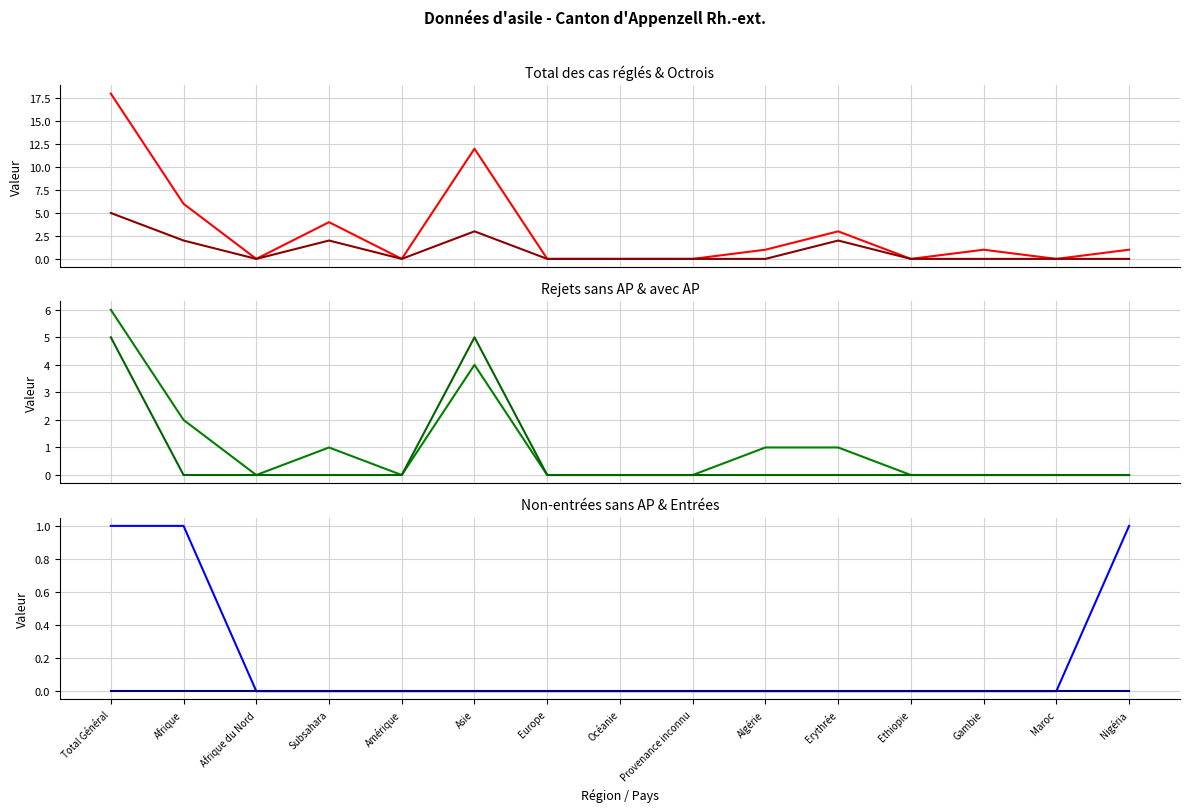

The value of Octrois de l'asile at Afrique du Nord is 0. True or false?

True